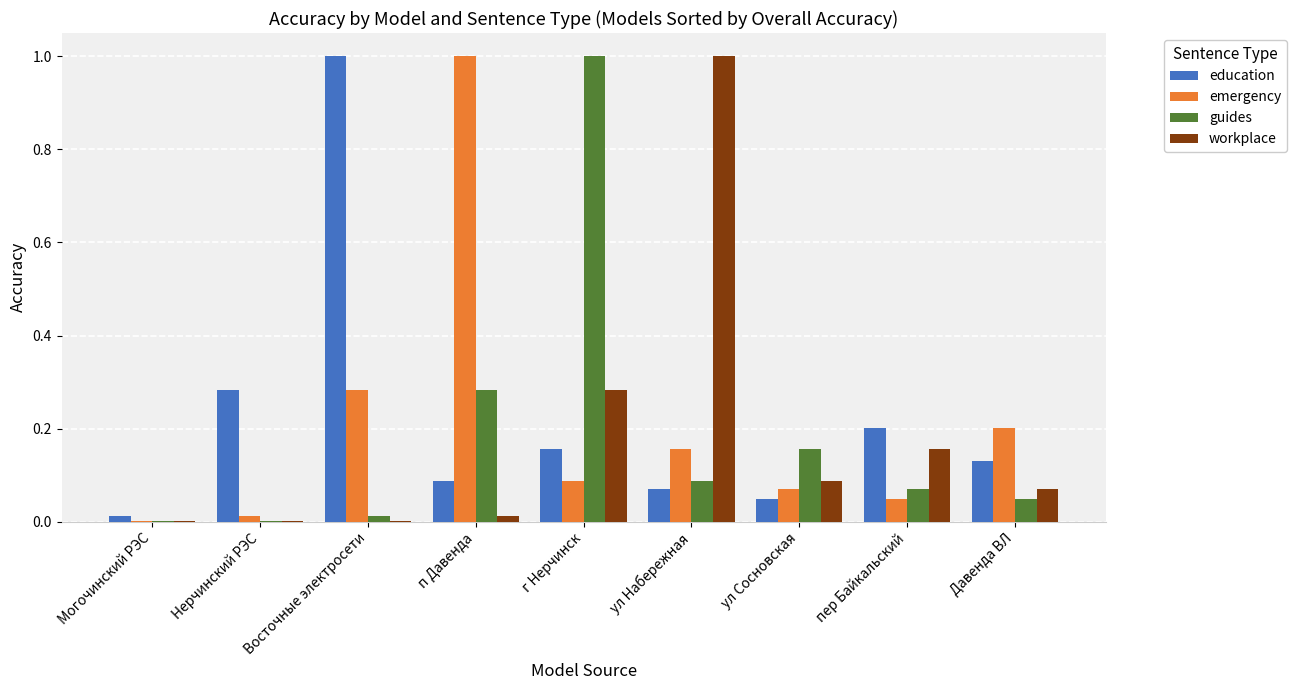

Which series changed the most between Могочинский РЭС and ул Набережная?

workplace